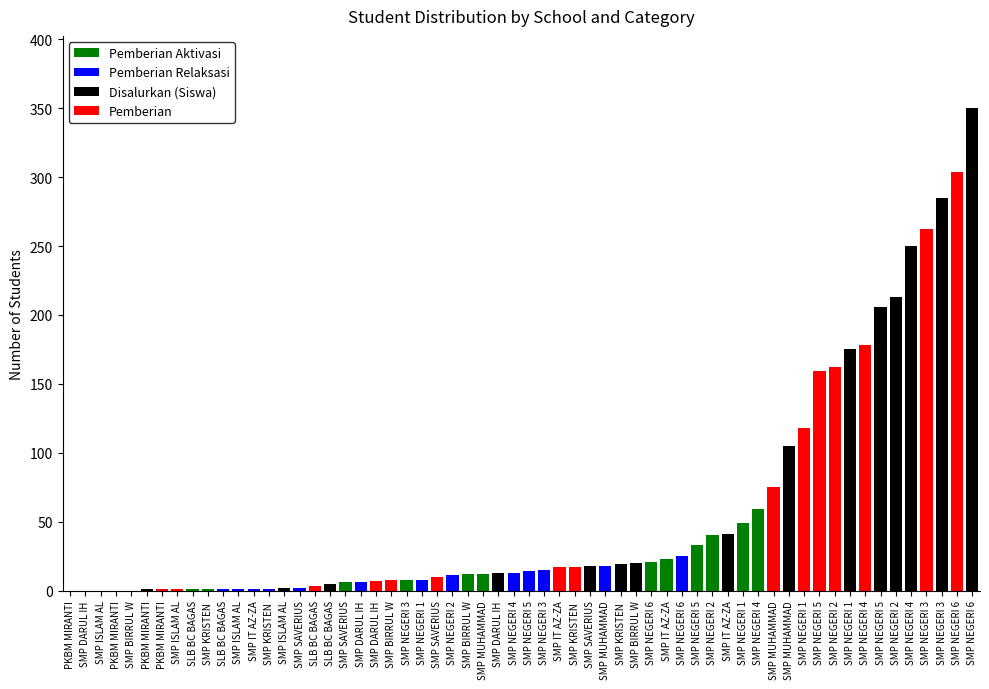

What is the value of the Pemberian bar at the 5th from the left?

1